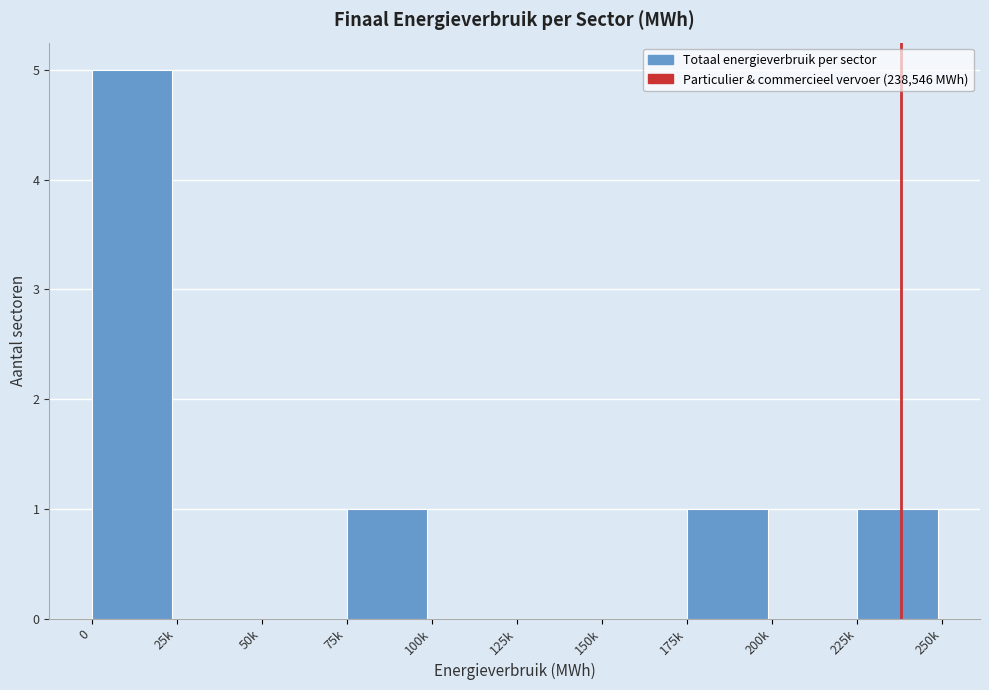

Reading left to right, extract all data points from this chart.

0=5	25k=0	50k=0	75k=1	100k=0	125k=0	150k=0	175k=1	200k=0	225k=1